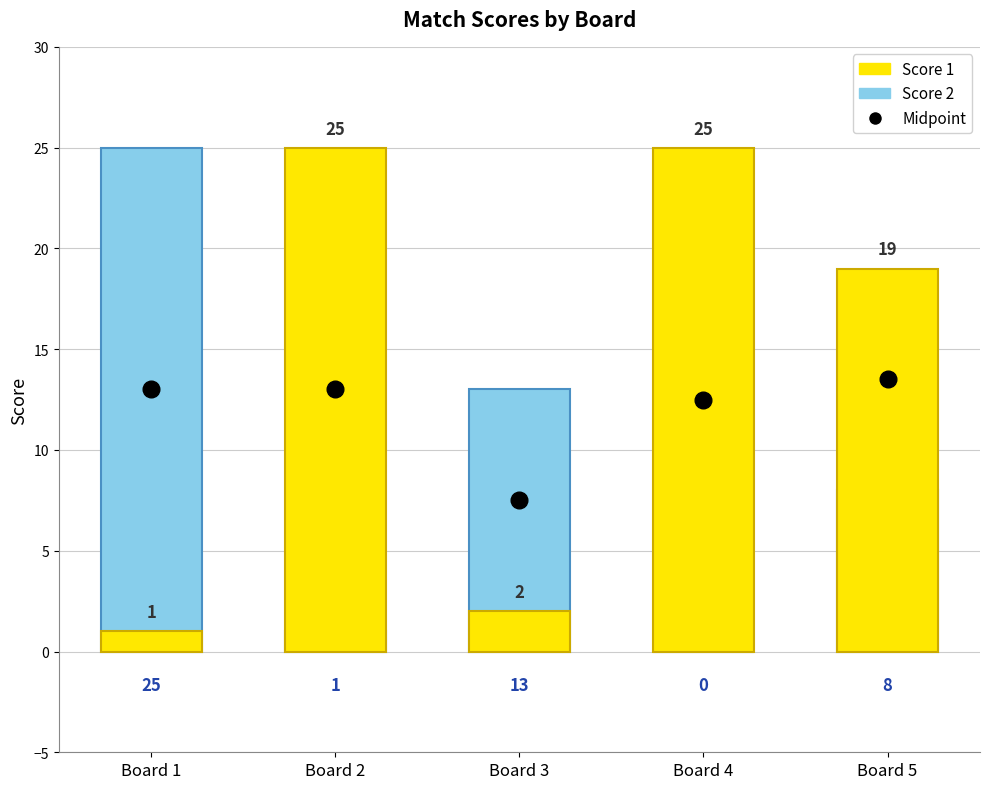

Which category has the lowest value in the Score 2 series?

Board 4